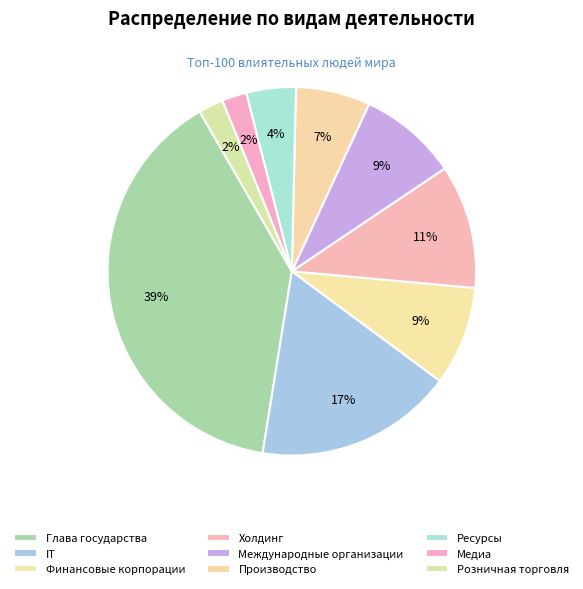

Does Ресурсы represent more than half of the total?

No